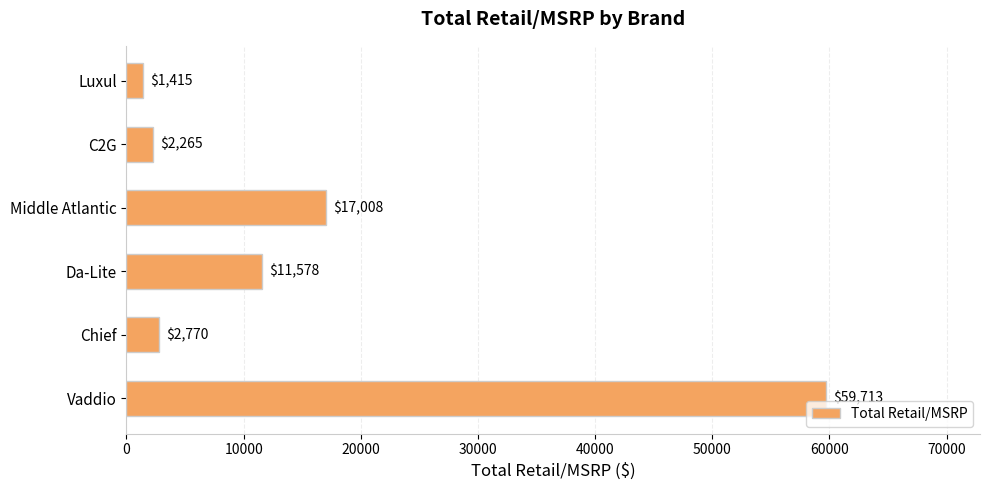

What is the difference between the maximum and minimum values?

58298.0